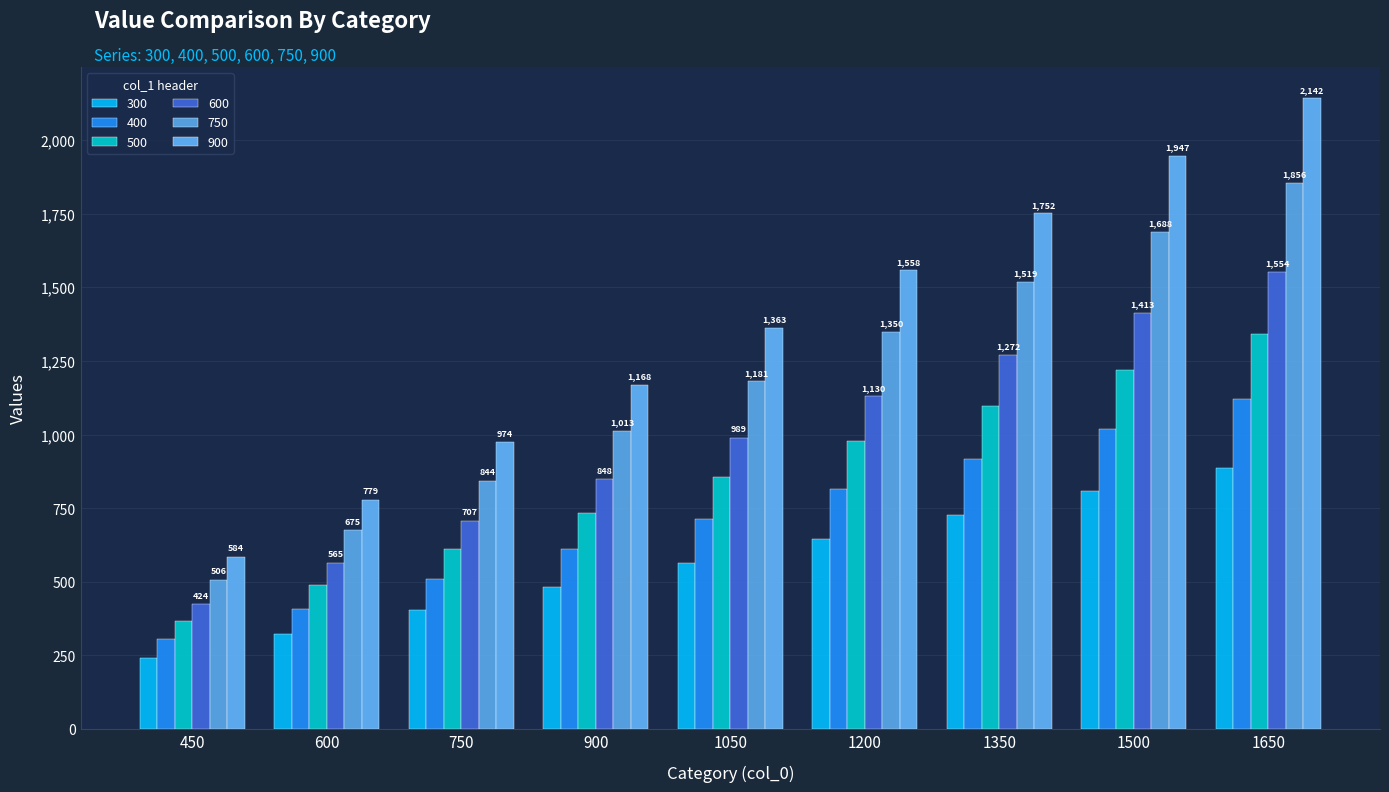

Which category has the highest value across all series?

1650